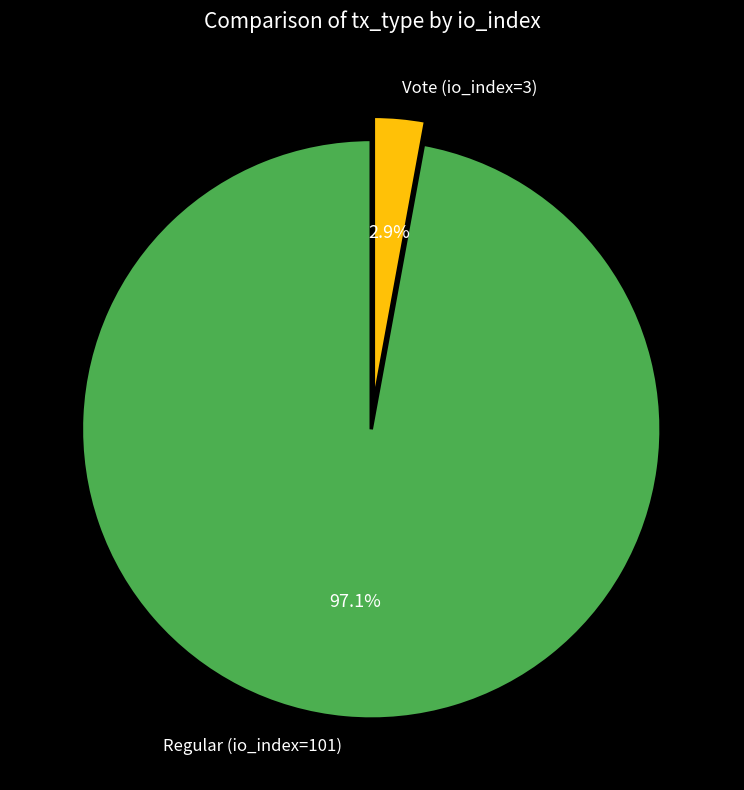

Count the number of slices in the pie.

2